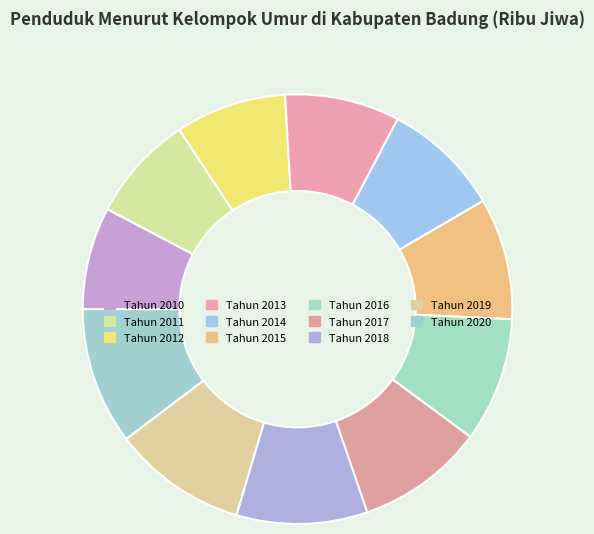

To the nearest percent, what percentage of the pie is Tahun 2017?

10%